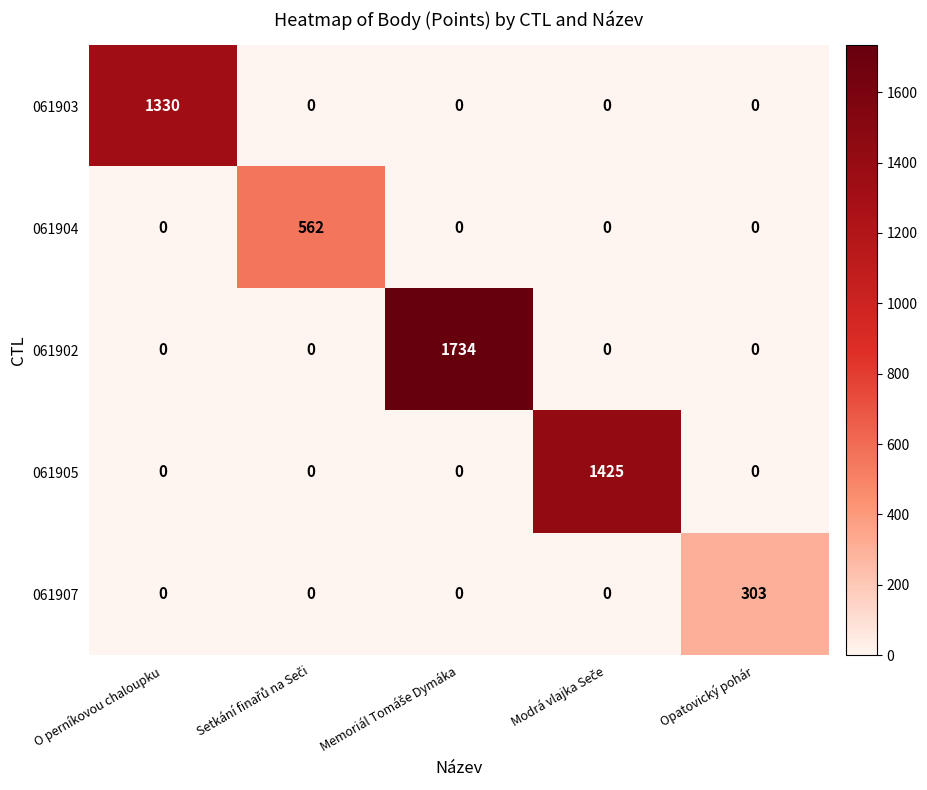

Which series has the widest spread of values?

061902